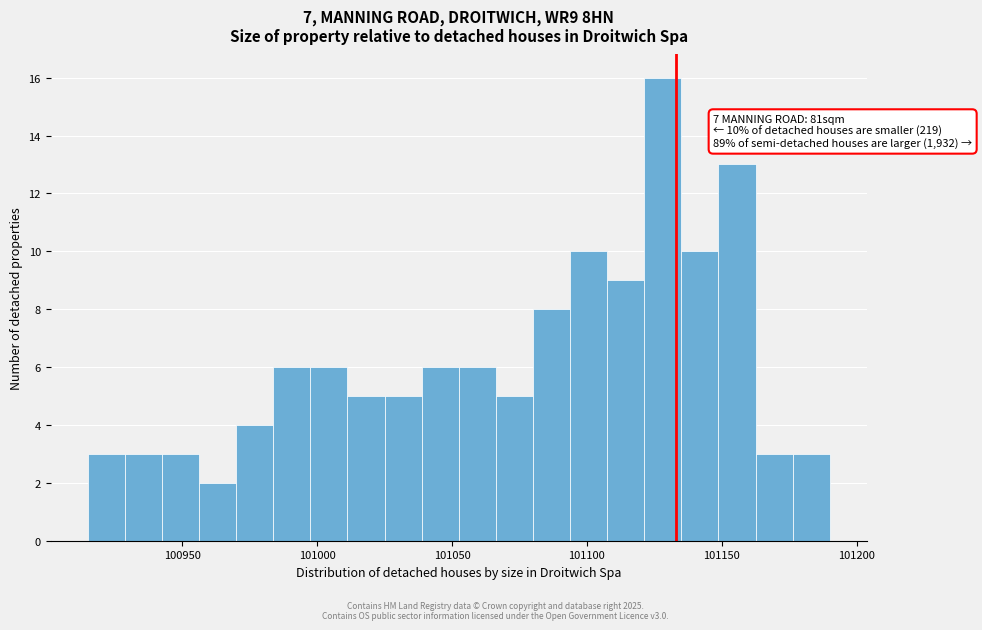

Around what value on the x-axis is the tallest bar? Give the approximate position of its centre, as read against the axis.

101130